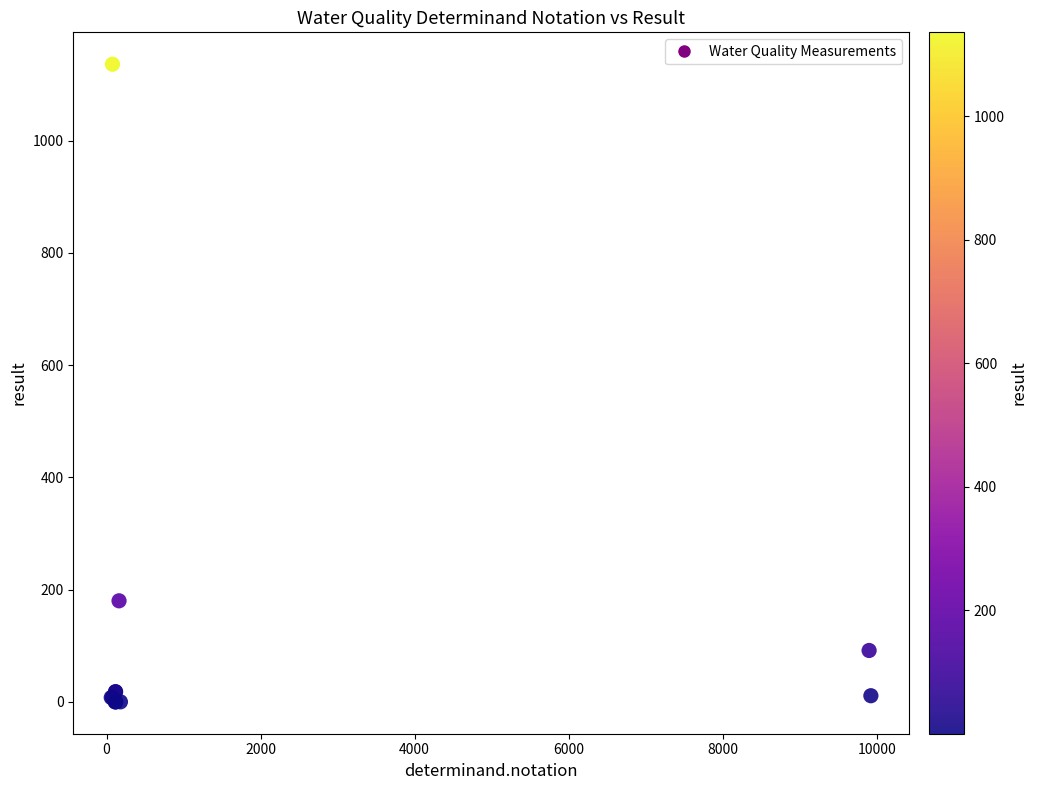

What Y value in the scatter plot is closest to 568?

180.0